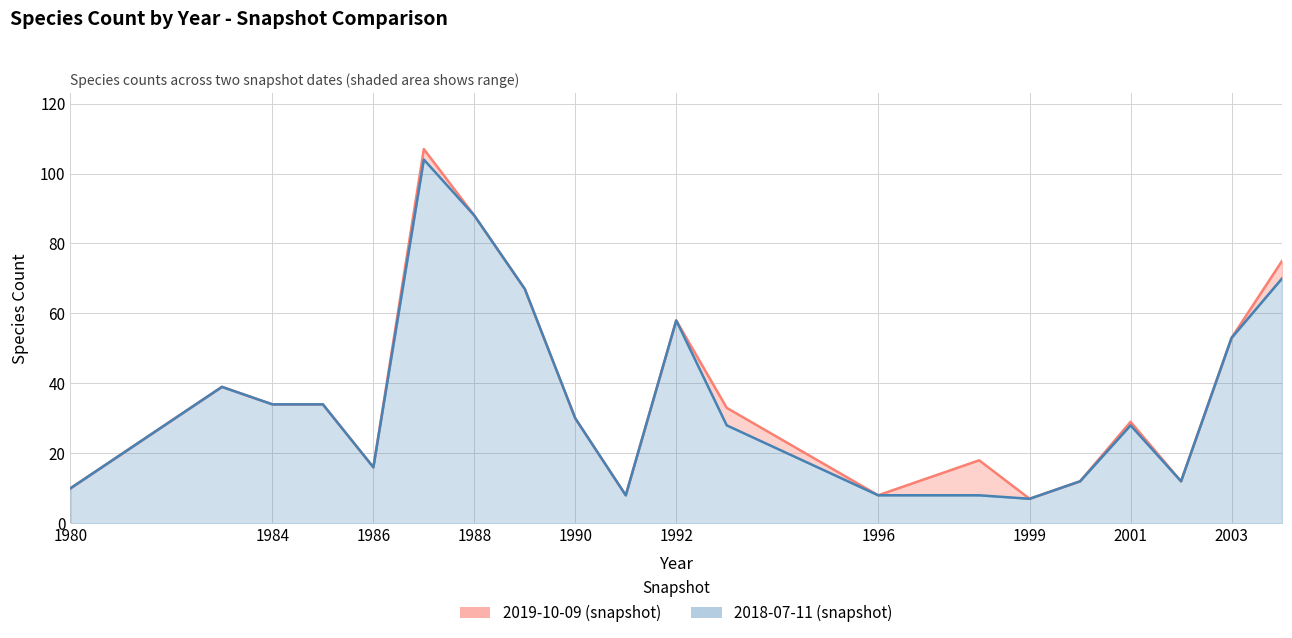

At which label does 2018-07-11 reach its peak?

1987